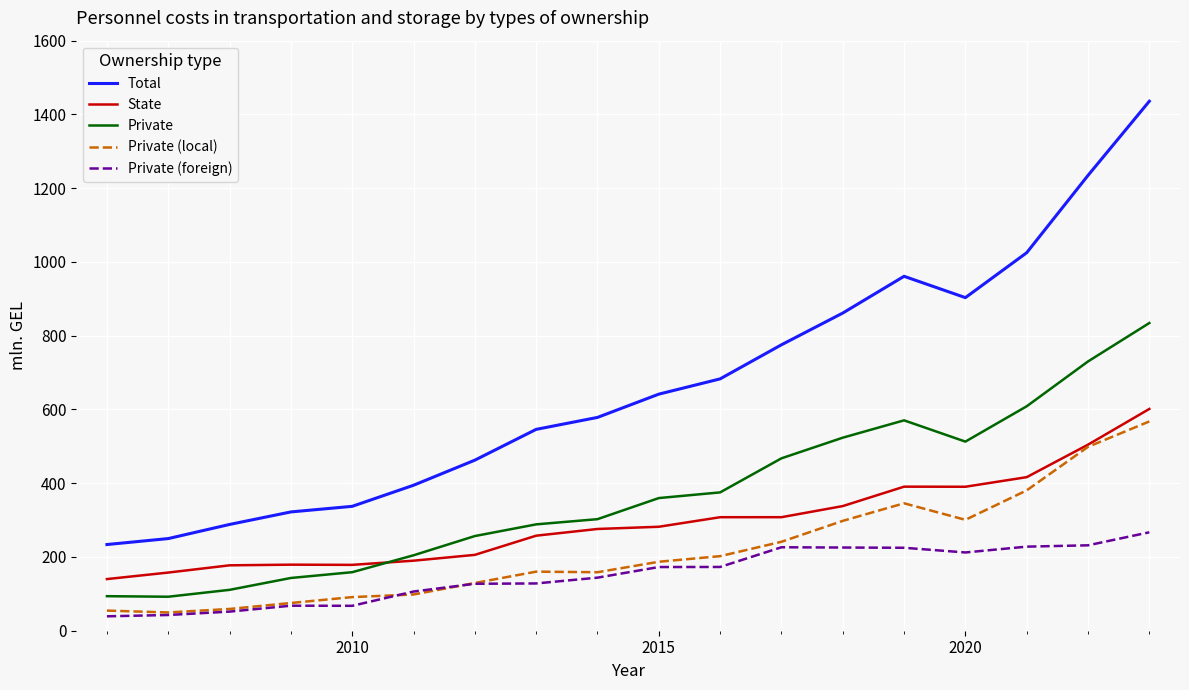

What is the minimum value shown in the chart?

39.1